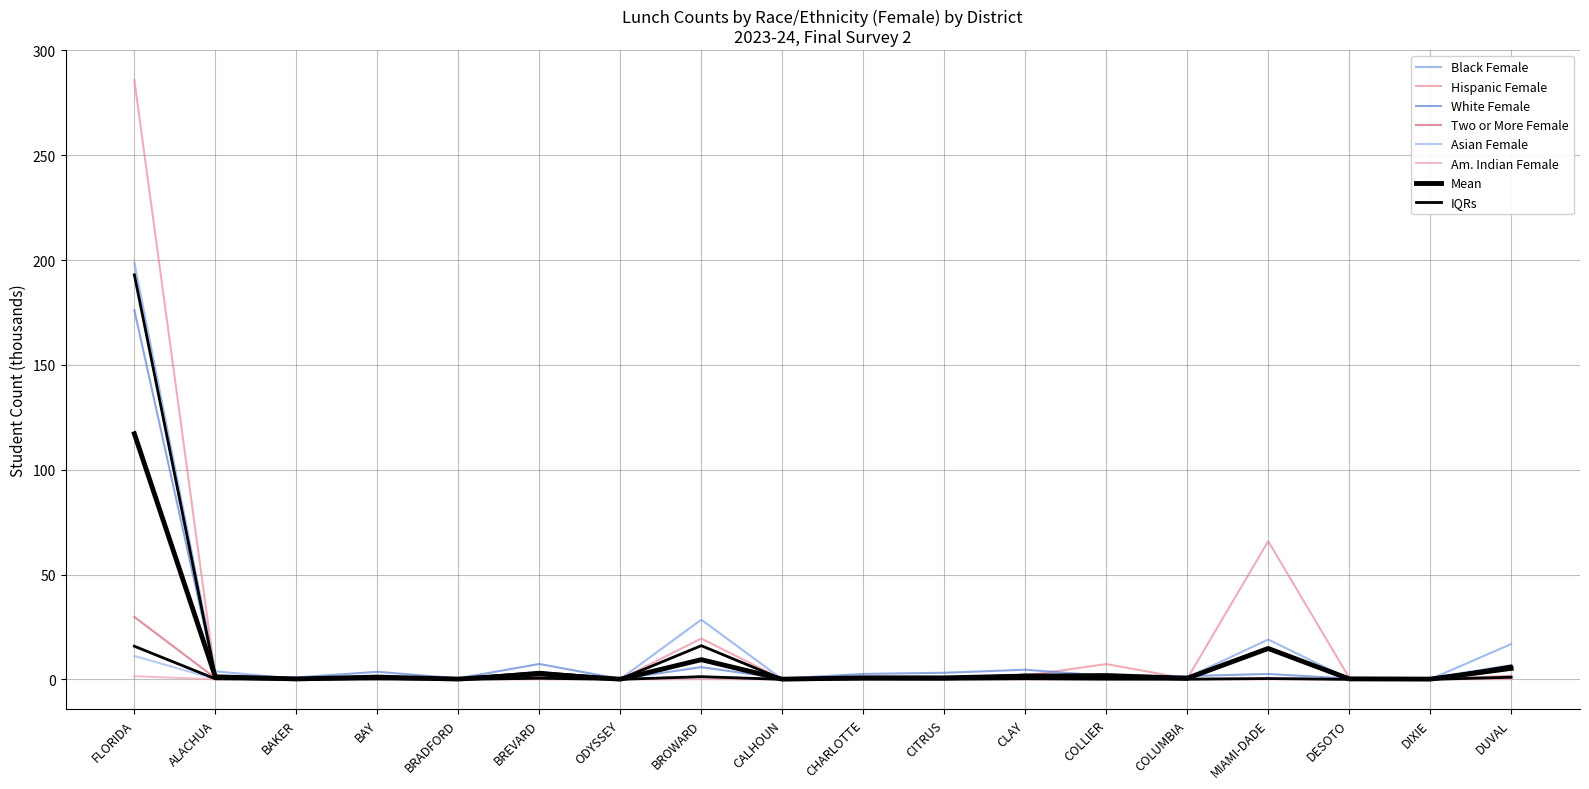

What position from the left is BRADFORD?

5